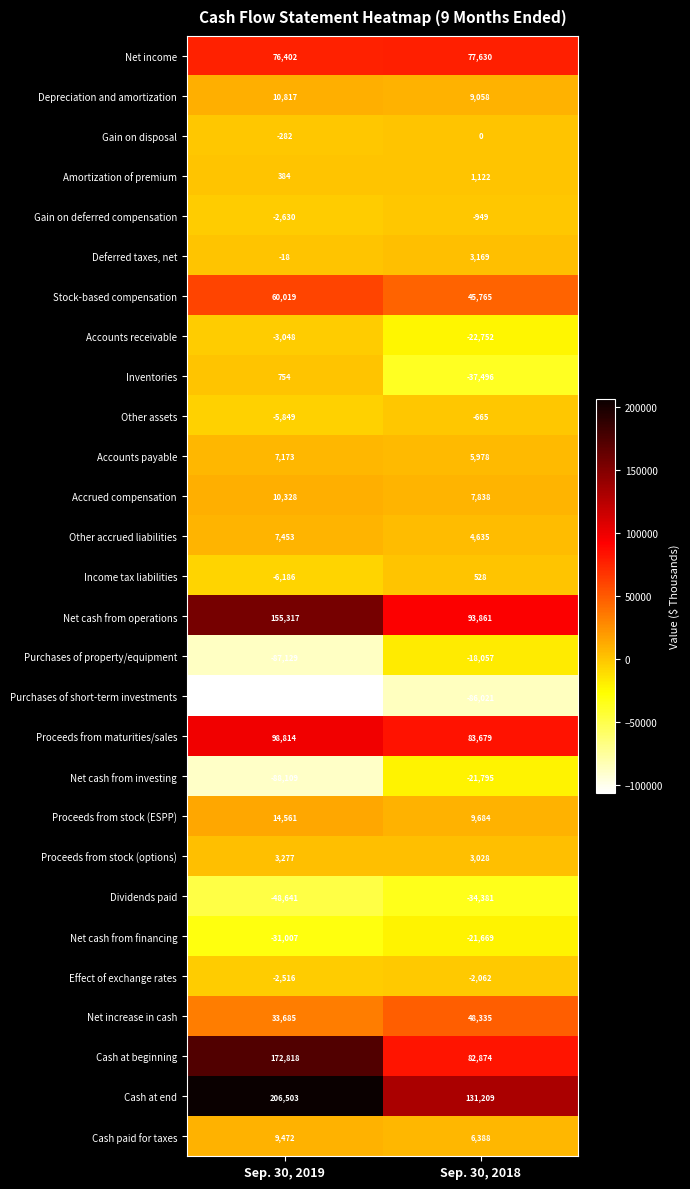

At how many categories does at least one series exceed 136854?

1